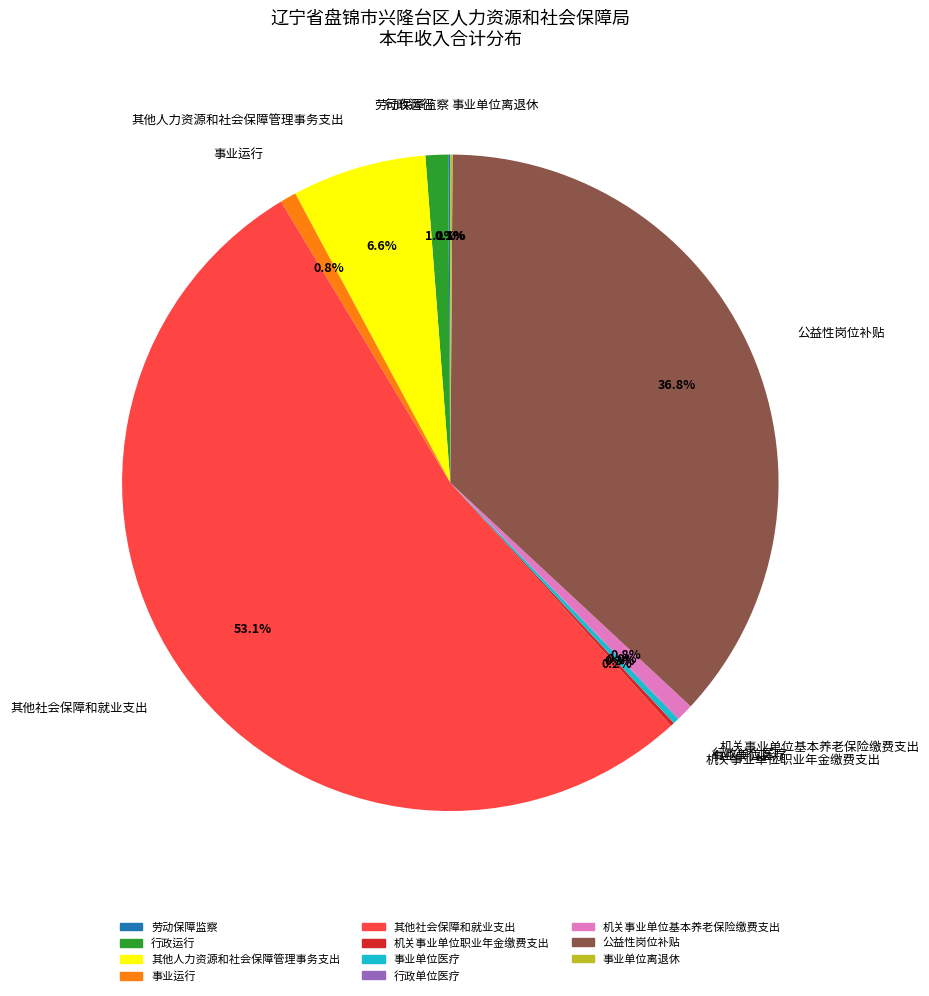

What percentage is NOT represented by 其他人力资源和社会保障管理事务支出?

93.4%